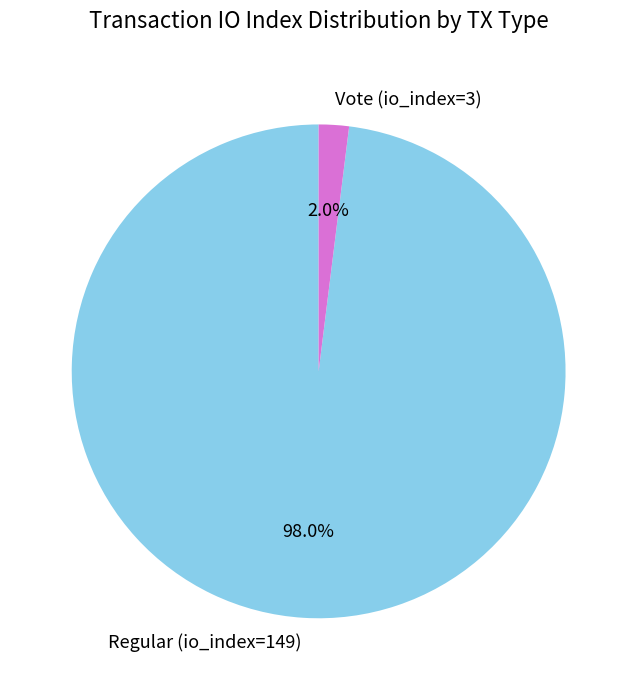

Which has a higher value, Regular (io_index=149) or Vote (io_index=3)?

Regular (io_index=149)